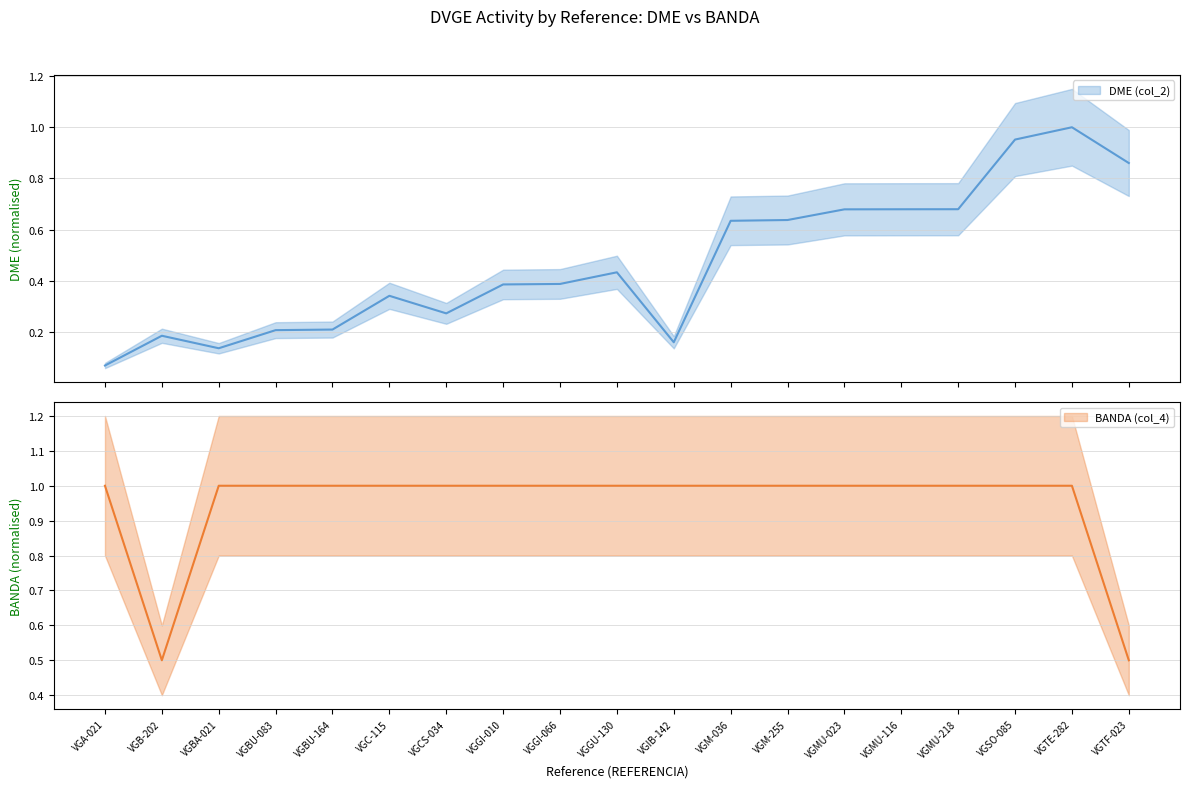

True or false: DME (col_2) and BANDA (col_4) cross at least once.

False